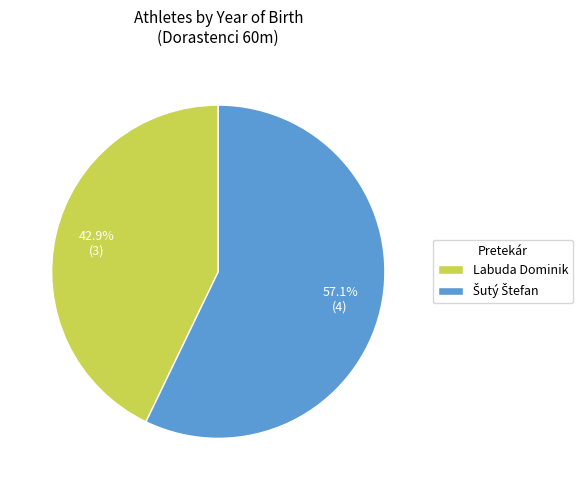

To the nearest percent, what portion does Labuda Dominik represent?

43%